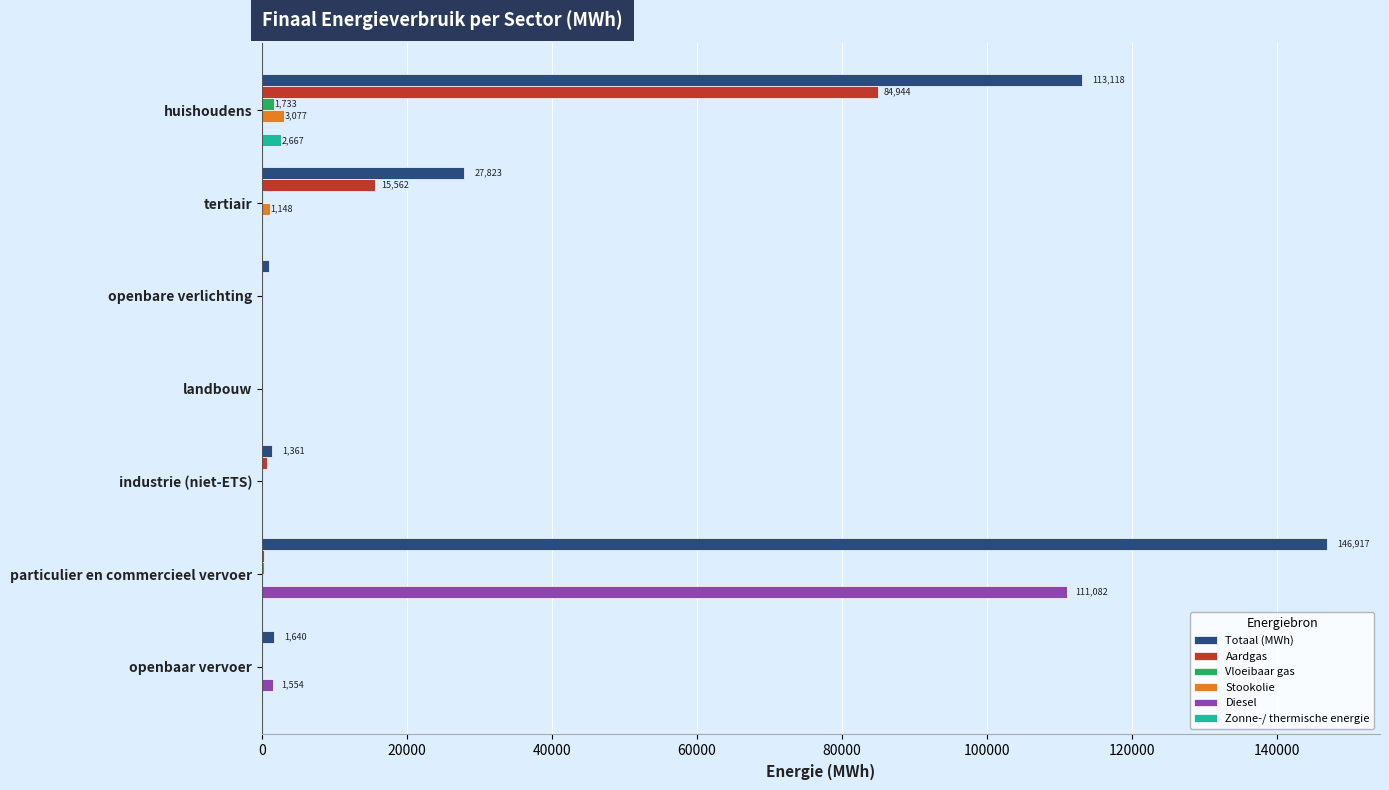

What is the sum of all Diesel values?

112635.9